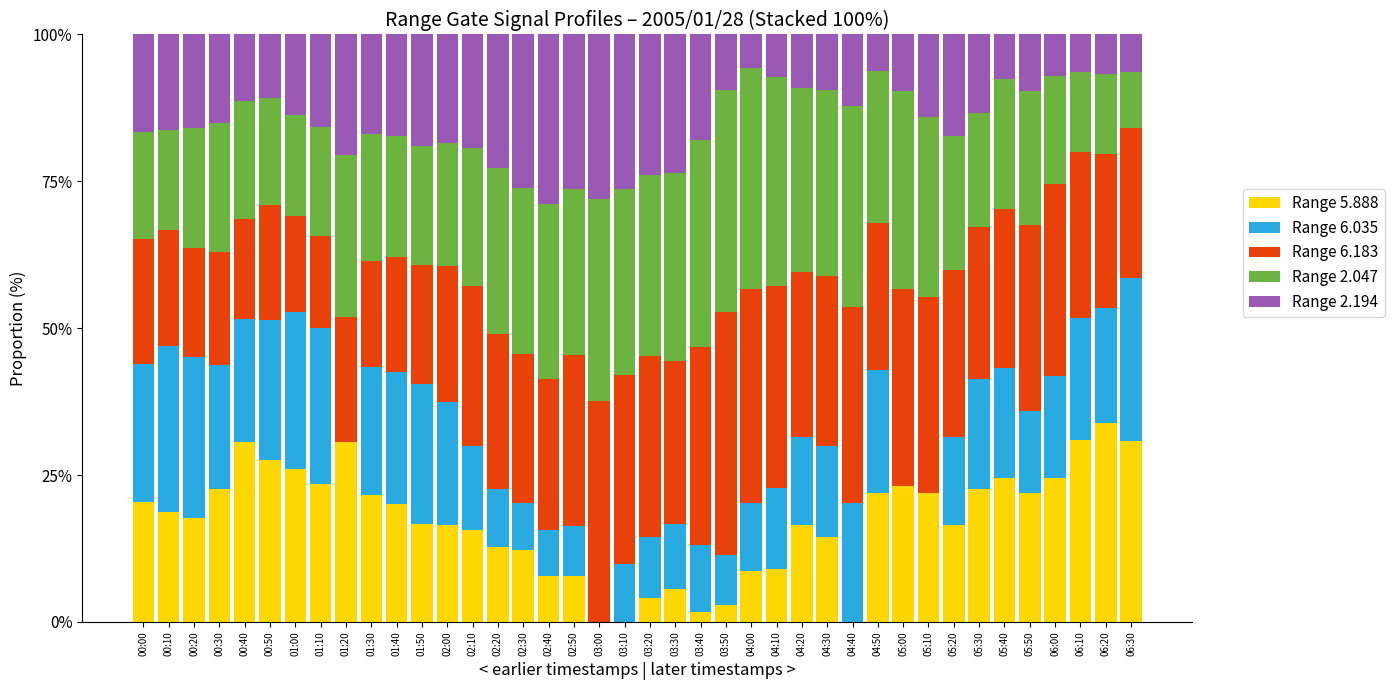

What is the total value across all series at 05:10?

100.0